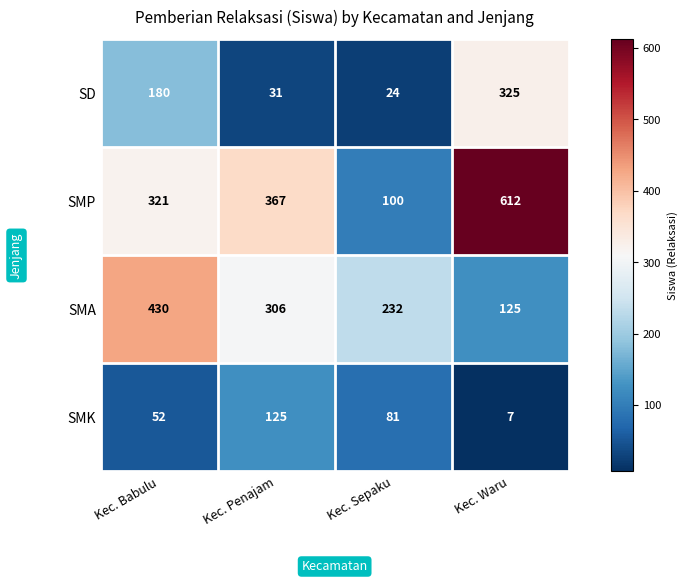

Reading right to left, transcribe all the data shown in this chart.

SD: Kec. Waru=325	Kec. Sepaku=24	Kec. Penajam=31	Kec. Babulu=180
SMP: Kec. Waru=612	Kec. Sepaku=100	Kec. Penajam=367	Kec. Babulu=321
SMA: Kec. Waru=125	Kec. Sepaku=232	Kec. Penajam=306	Kec. Babulu=430
SMK: Kec. Waru=7	Kec. Sepaku=81	Kec. Penajam=125	Kec. Babulu=52